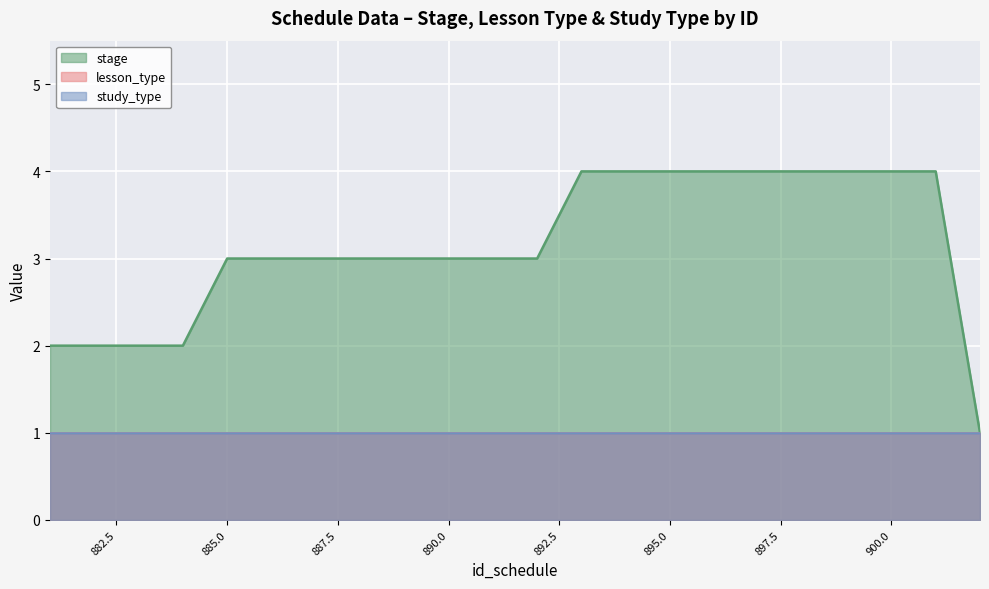

At which category is the sum across all series the highest?

893